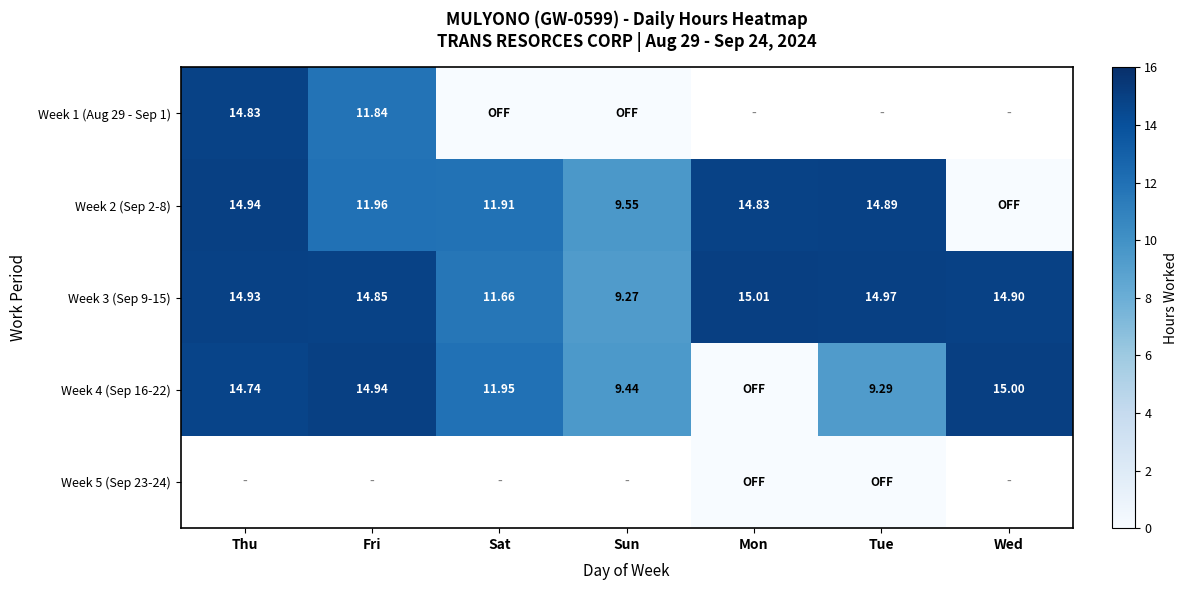

At which label is Week 3 (Sep 9-15) closest to 12?

Sat